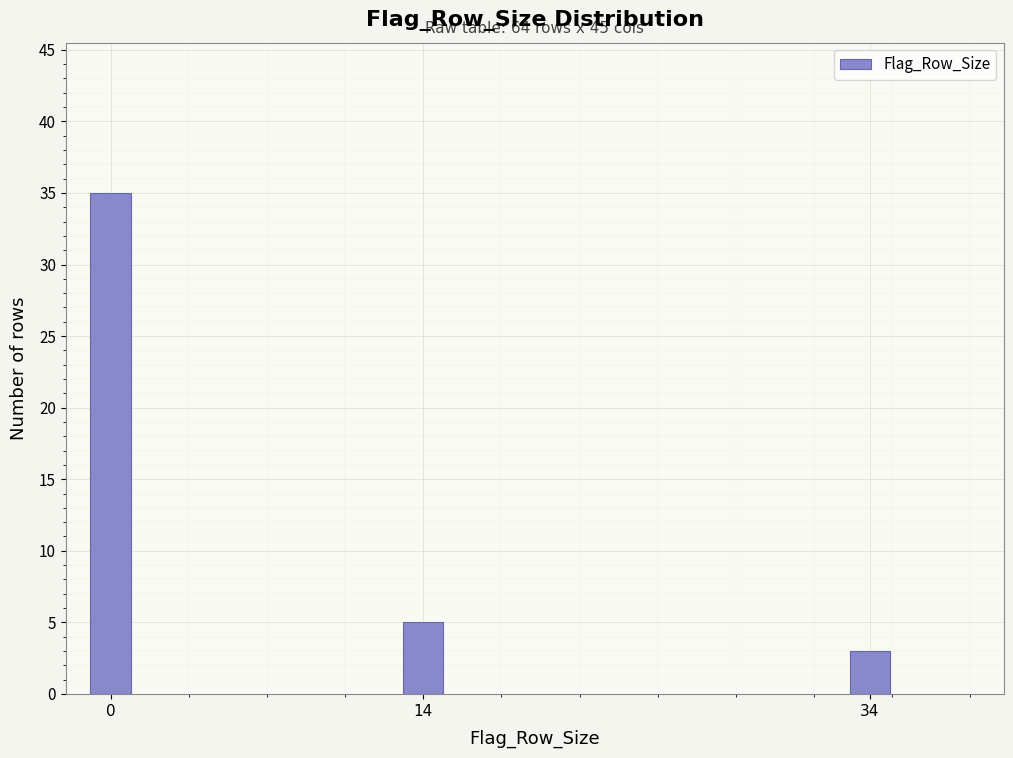

Reading left to right, extract all data points from this chart.

35	5	3